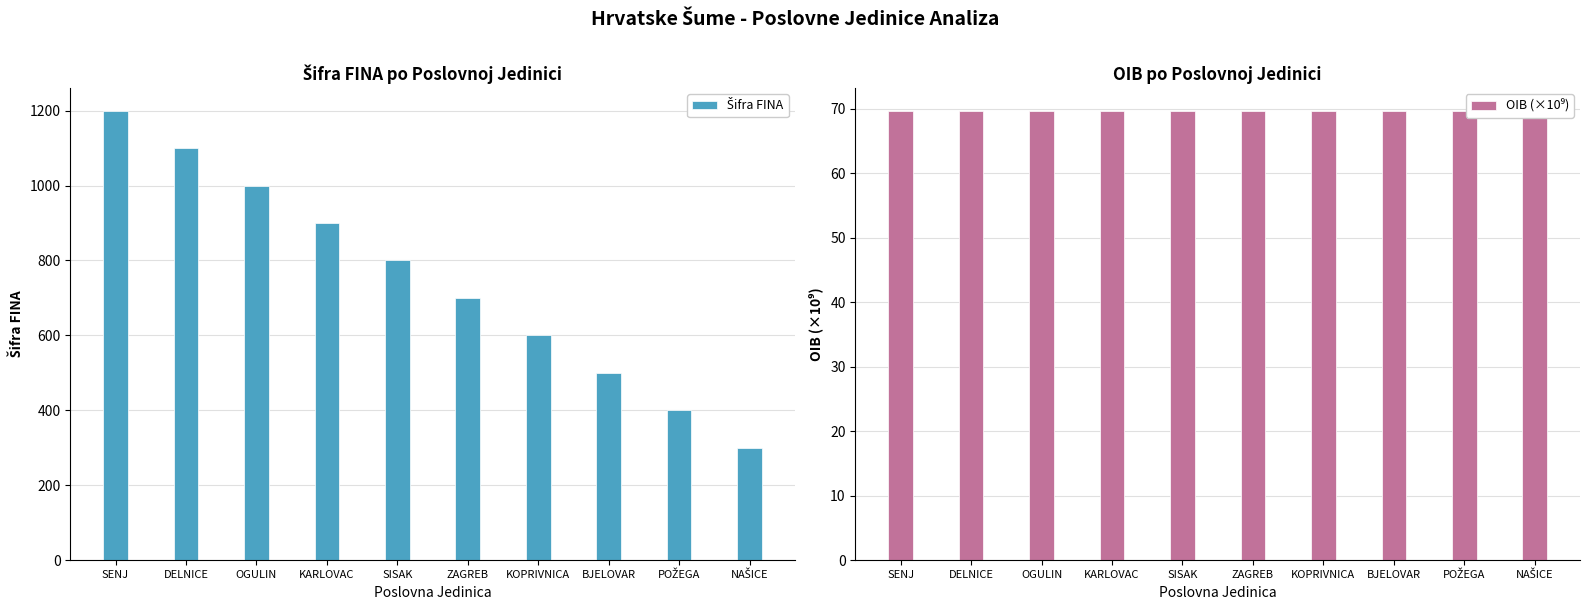

Reading left to right, extract all data points from this chart.

Šifra FINA: SENJ=1200.0	DELNICE=1100.0	OGULIN=1000.0	KARLOVAC=900.0	SISAK=800.0	ZAGREB=700.0	KOPRIVNICA=600.0	BJELOVAR=500.0	POŽEGA=400.0	NAŠICE=300.0
OIB (×10⁹): SENJ=69.7	DELNICE=69.7	OGULIN=69.7	KARLOVAC=69.7	SISAK=69.7	ZAGREB=69.7	KOPRIVNICA=69.7	BJELOVAR=69.7	POŽEGA=69.7	NAŠICE=69.7